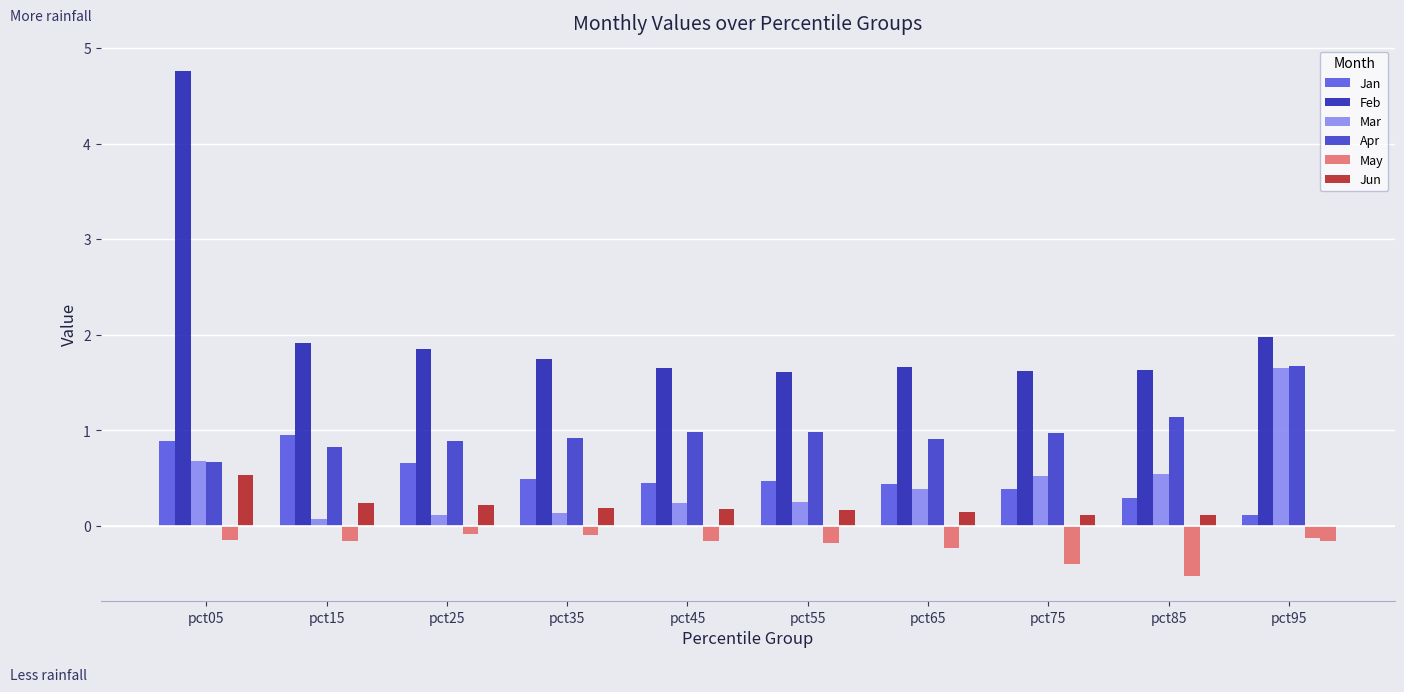

How many series are shown in this chart?

6